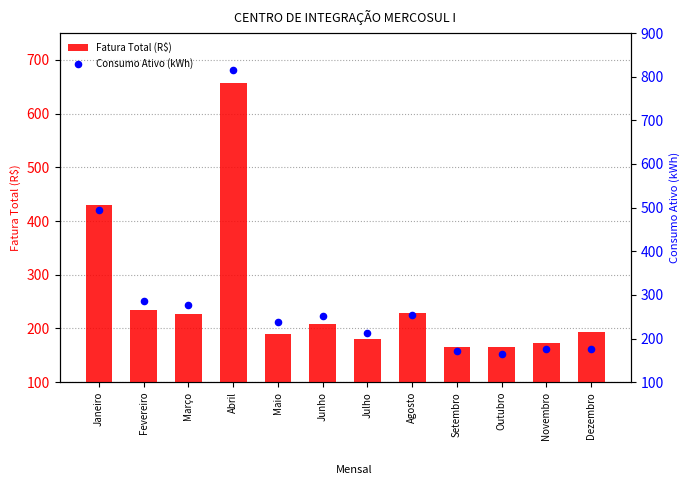

Which series contains the lowest Y value?

Consumo Ativo (kWh)